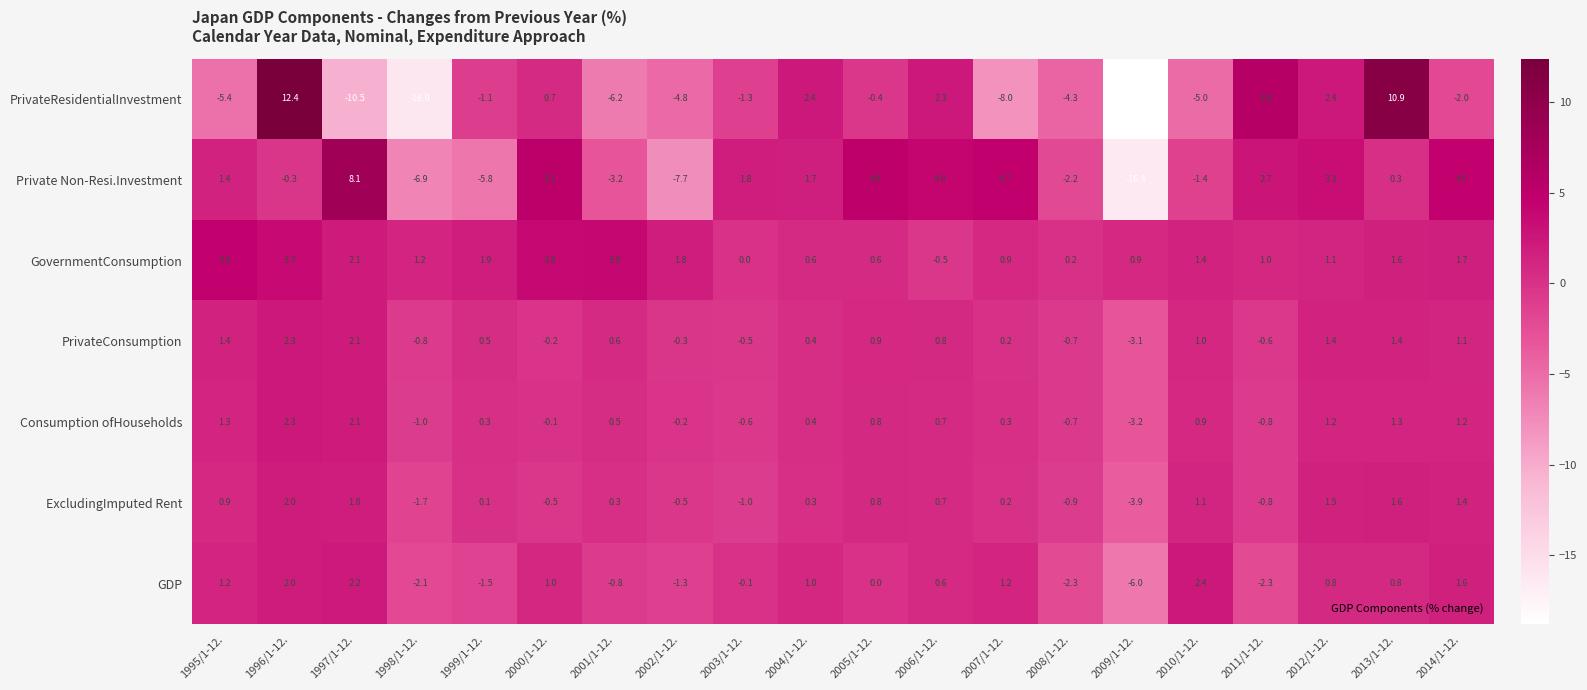

At which category is the sum across all series the highest?

1996/1-12.